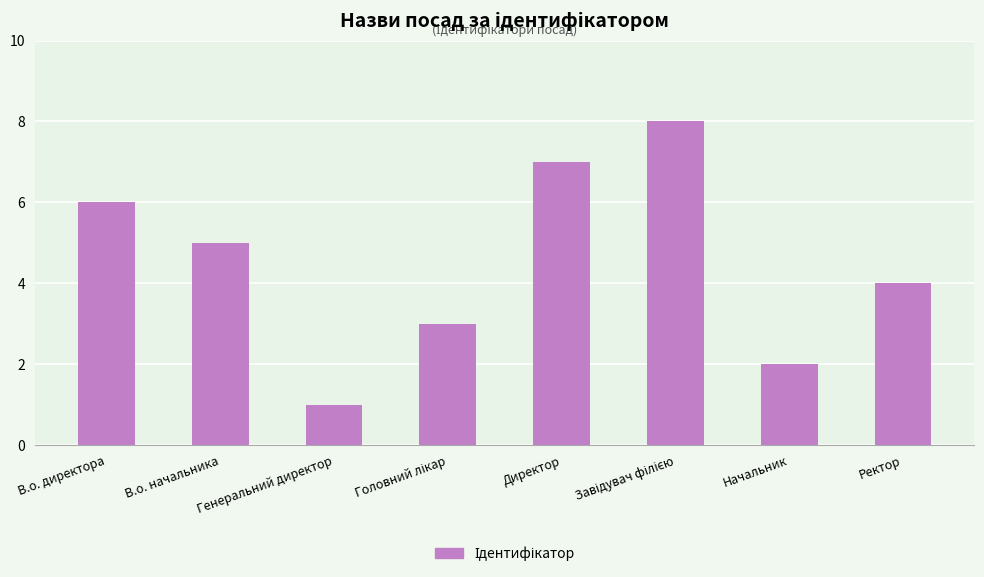

What is the label of the 8th bar from the left?

Ректор